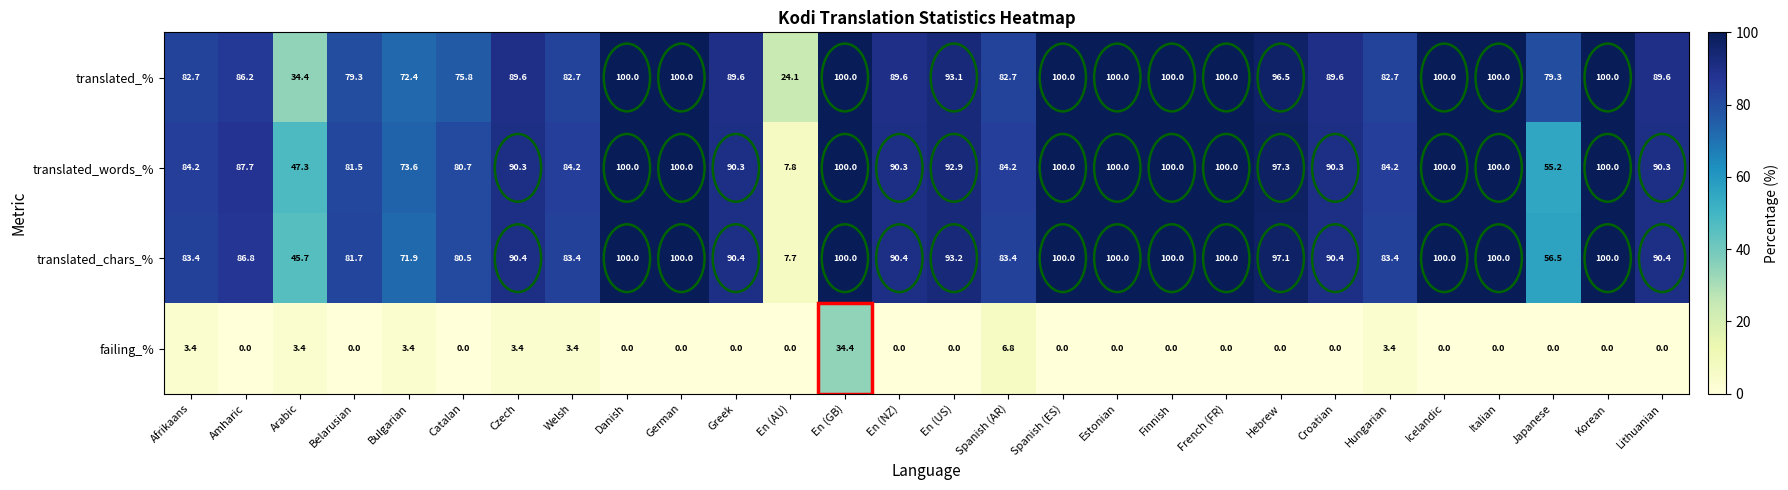

The value of translated_chars_% at Amharic is 86.8. True or false?

True